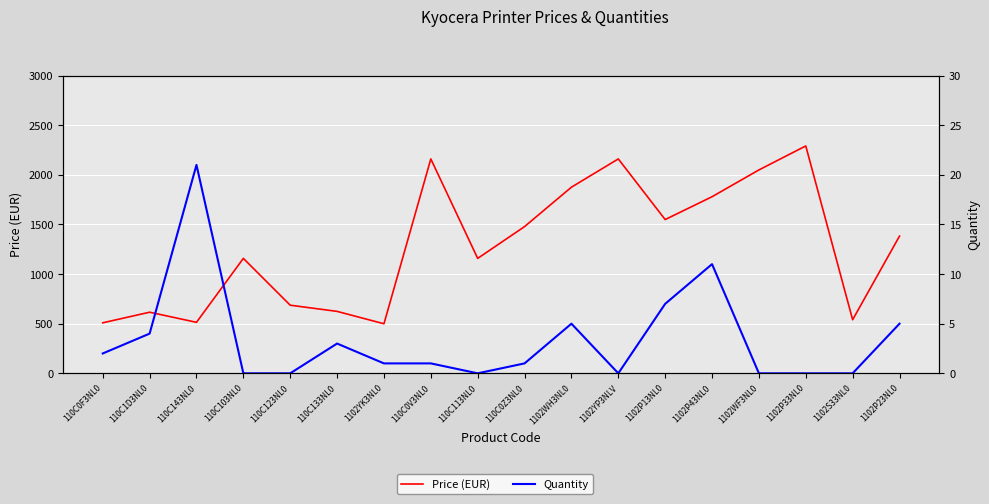

Where is the first local minimum for Price (EUR)?

110C143NL0